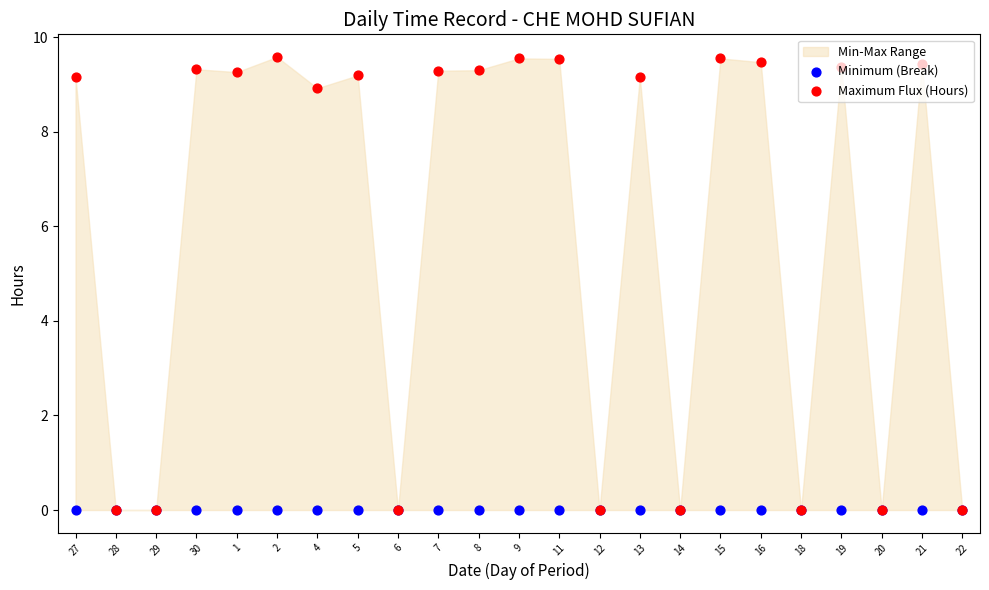

Which series contains the lowest Y value?

Minimum (Break)